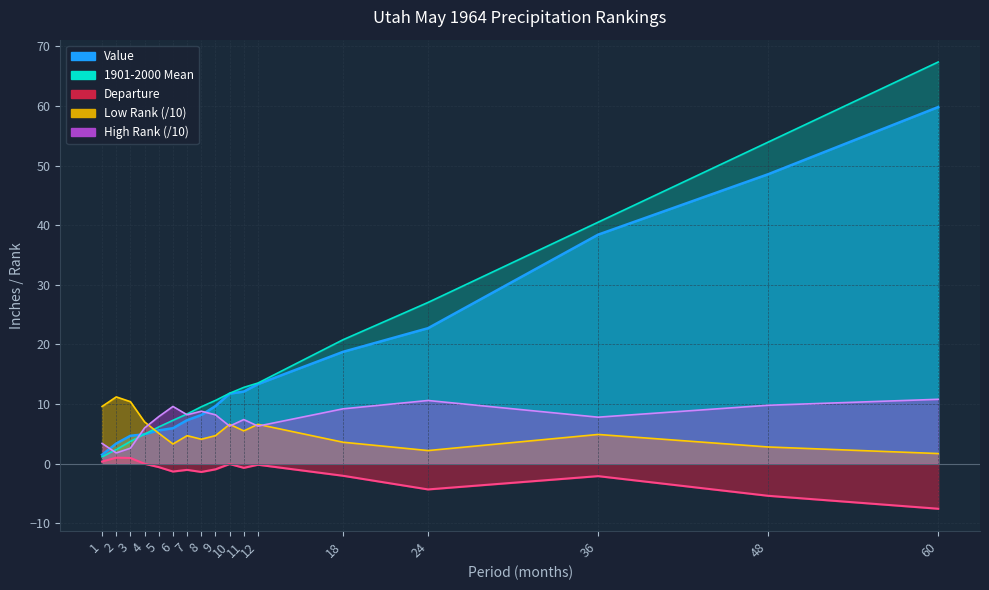

What is the difference between the second highest and minimum values in the 1901-2000 Mean series?

52.8